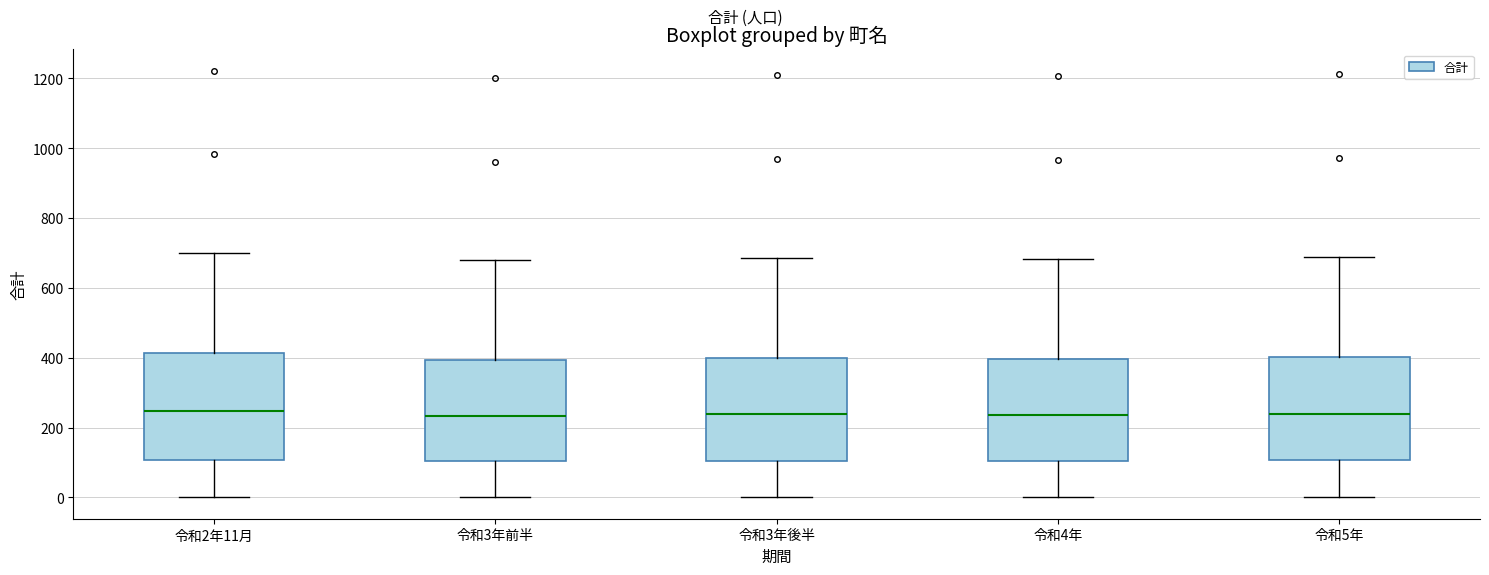

Where does the median line of the box for 令和3年前半 sit on the y-axis? The values are not printed on the chart, so give them approximately, as read against the axis.

240